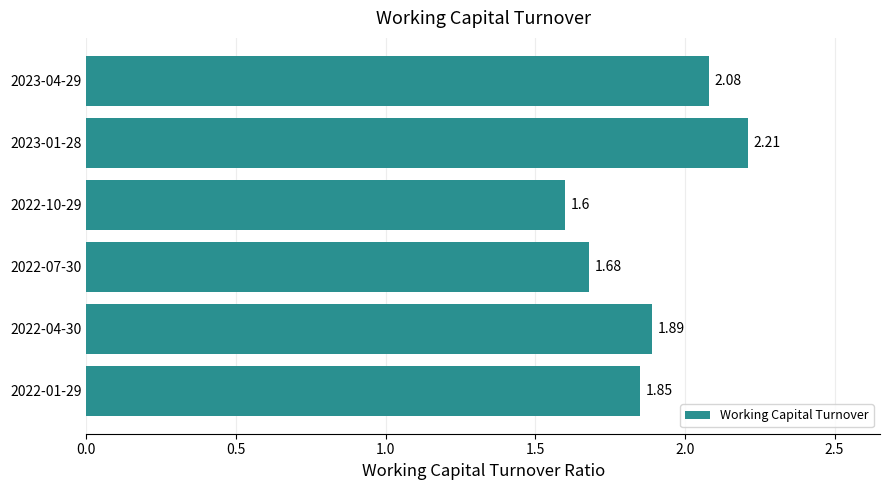

Rank the categories by value from lowest to highest.

2022-10-29, 2022-07-30, 2022-01-29, 2022-04-30, 2023-04-29, 2023-01-28